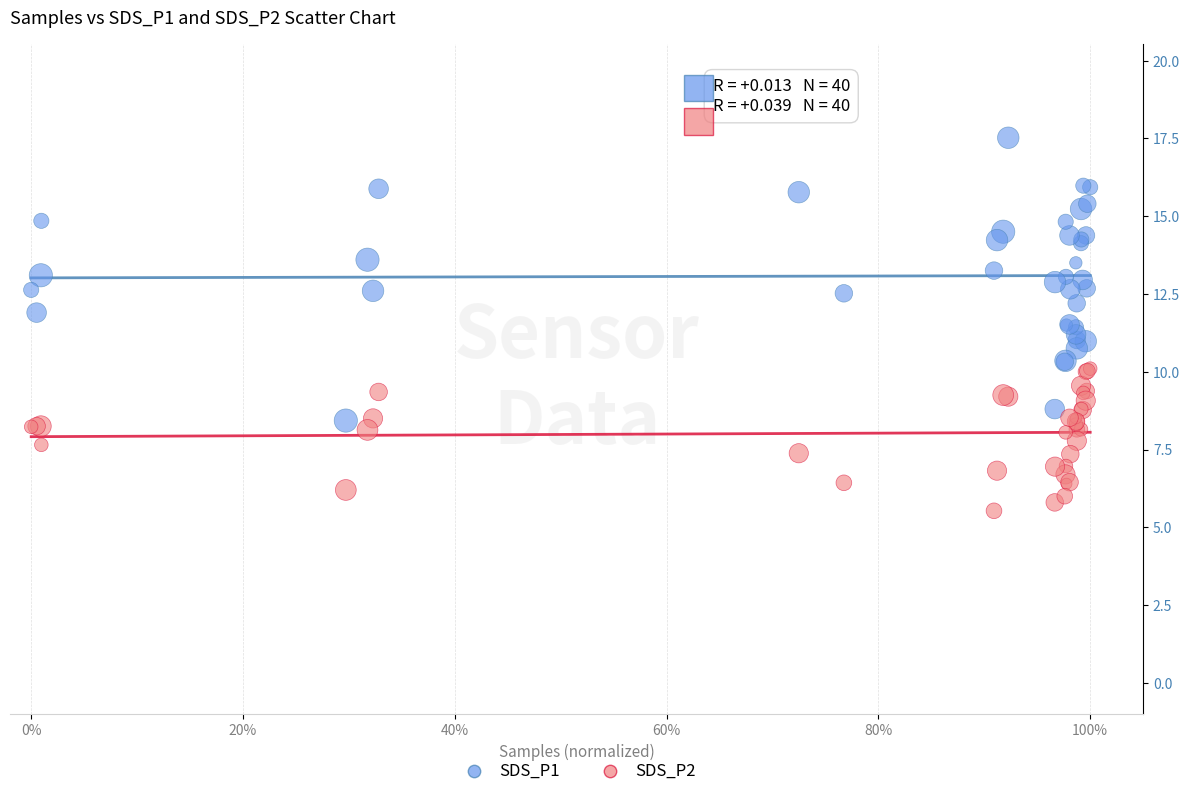

What are all the series names shown in the legend?

SDS_P1, SDS_P2